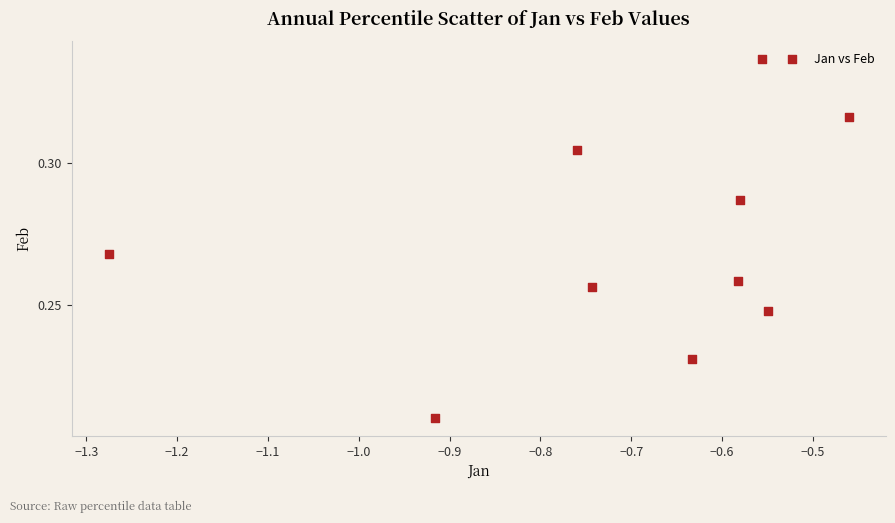

What is the average X value?

-0.7